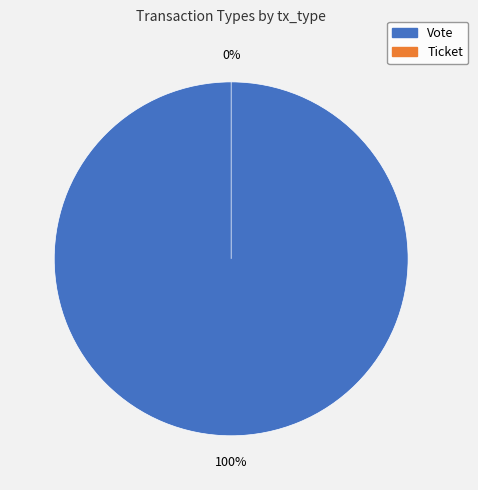

Is it true that Ticket is 1% of the pie?

False